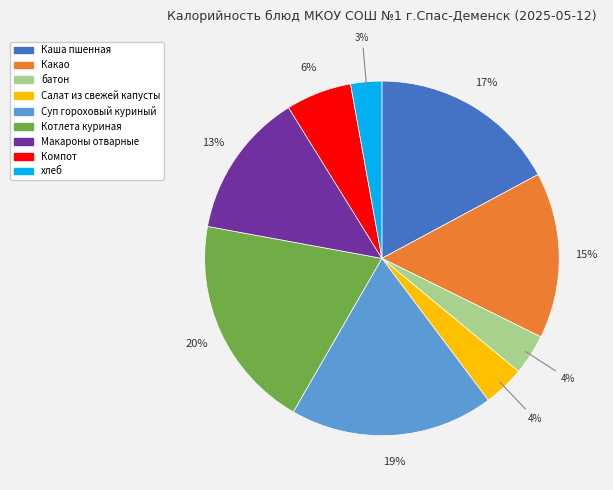

To the nearest percent, what is the difference between the largest and smallest slice percentages?

17%